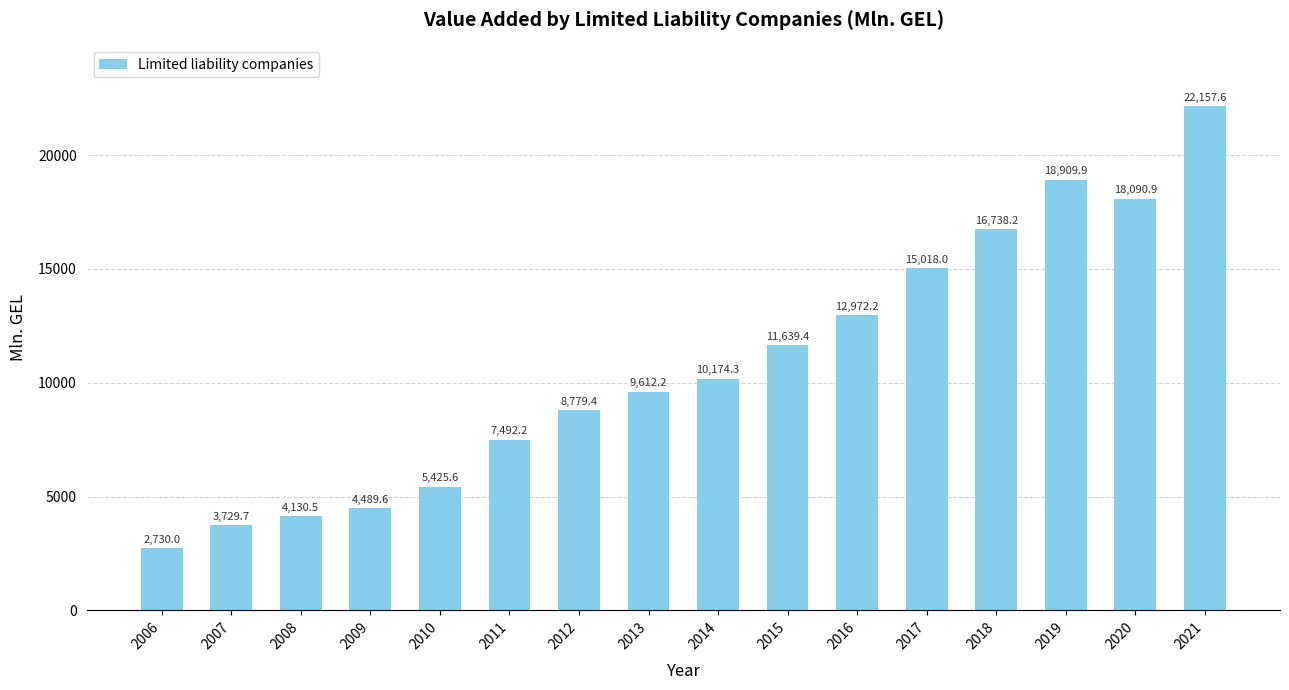

Are the bars grouped side by side (vs. stacked)?

No